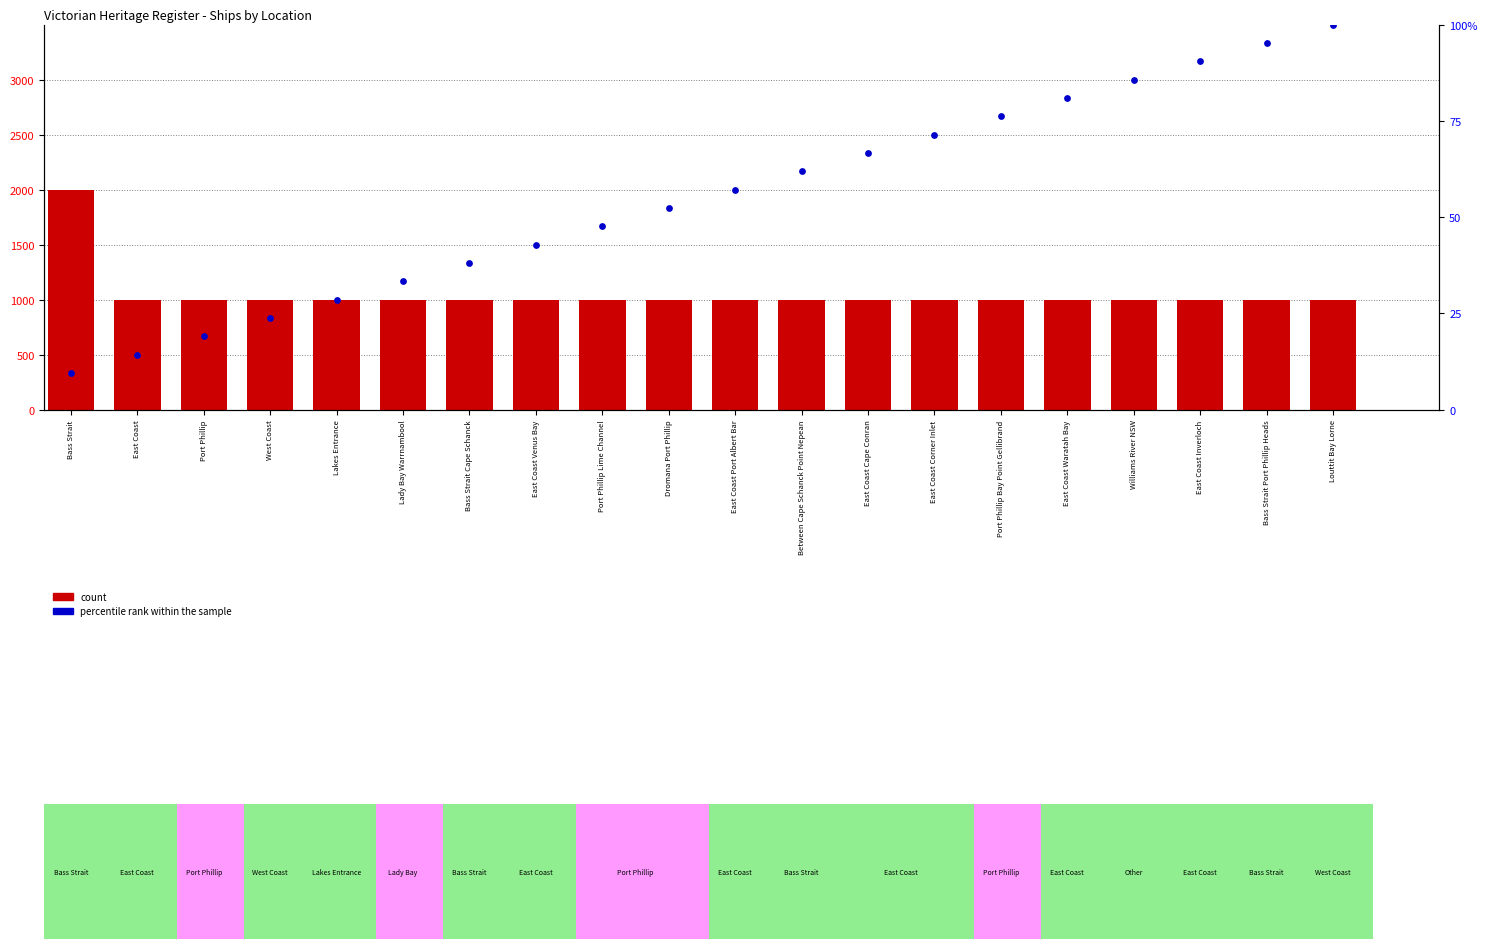

Which series has the largest total across all categories?

percentile rank within the sample